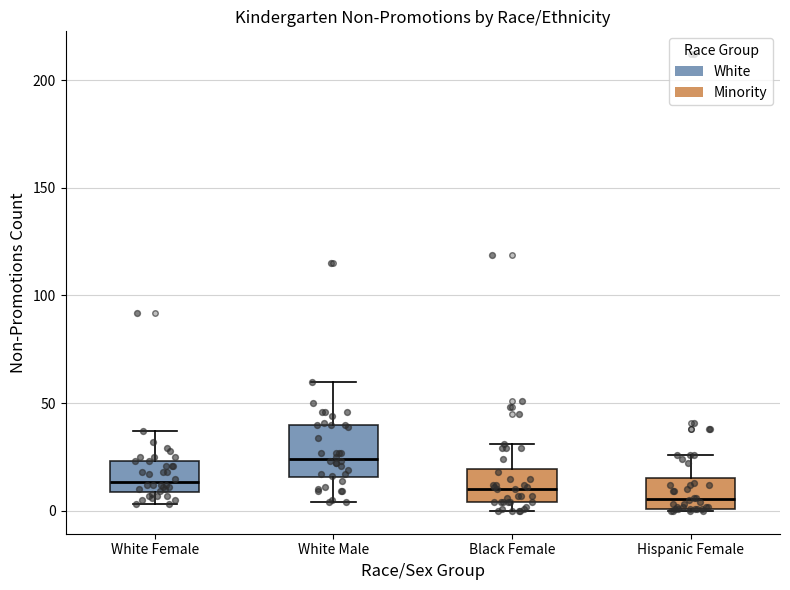

Reading left to right, transcribe this box plot: for each box, give where its median line is, the range the box spans, and where its two whiskers end, as read against the y-axis. The values are not printed on the chart, so give them approximately, as read against the axis.

White Female: median 15, box 10 to 25, whiskers 5 to 35
White Male: median 25, box 15 to 40, whiskers 5 to 60
Black Female: median 10, box 5 to 20, whiskers 0 to 30
Hispanic Female: median 5, box 0 to 15, whiskers 0 to 25